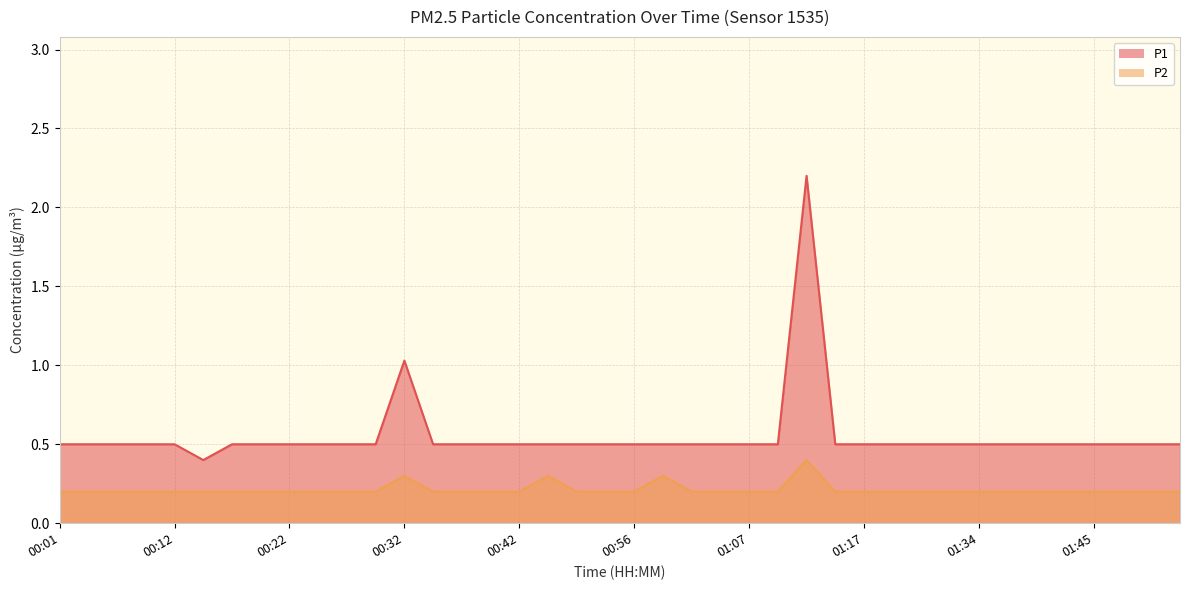

True or false: P1 and P2 intersect in this chart.

False